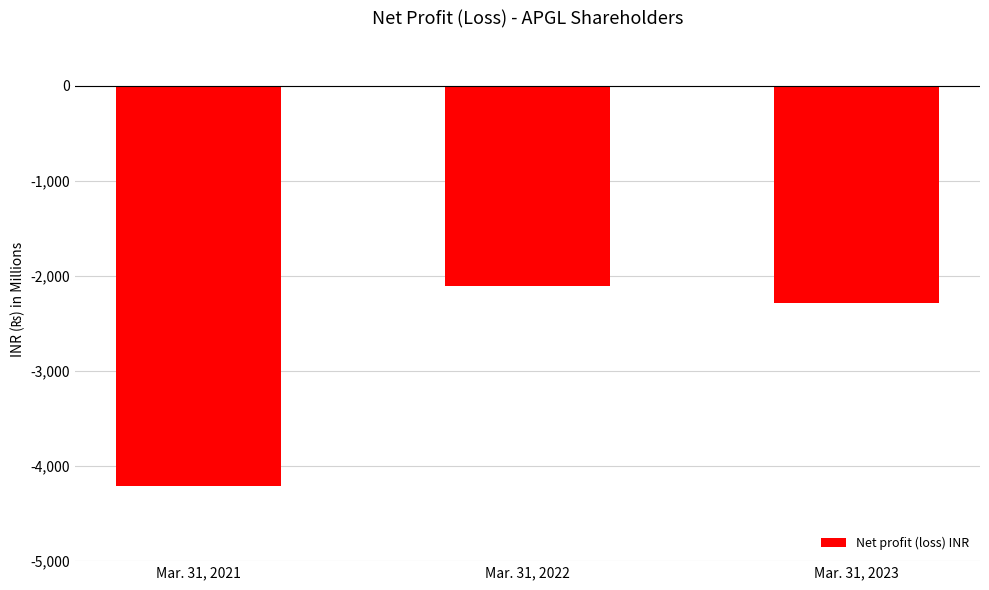

The chart shows a value of -973 at Mar. 31, 2022. True or false?

False